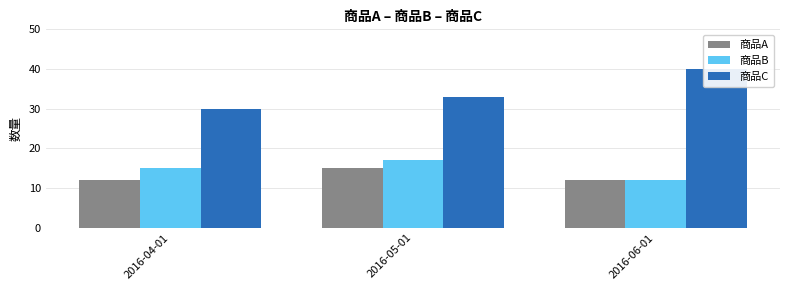

What is the total value across all series at 2016-06-01?

64